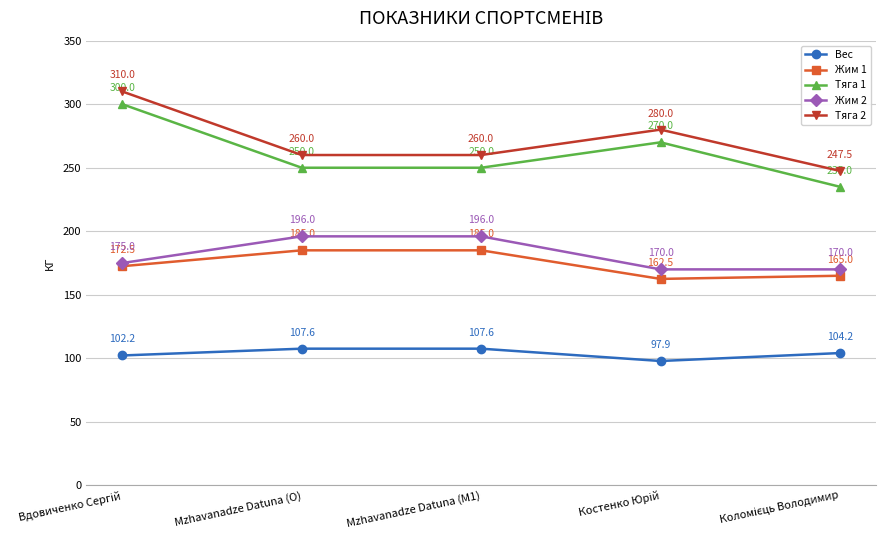

Is it true that Жим 1 equals 185.0 at Mzhavanadze Datuna (M1)?

True